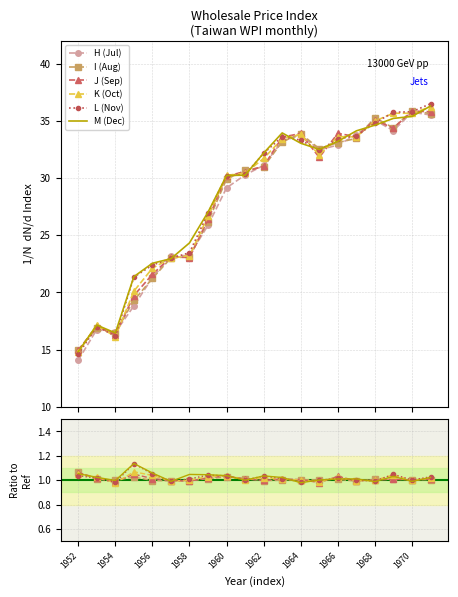

Is the value of J (Sep) at 17 greater than the value of H (Jul) at 1968?

No